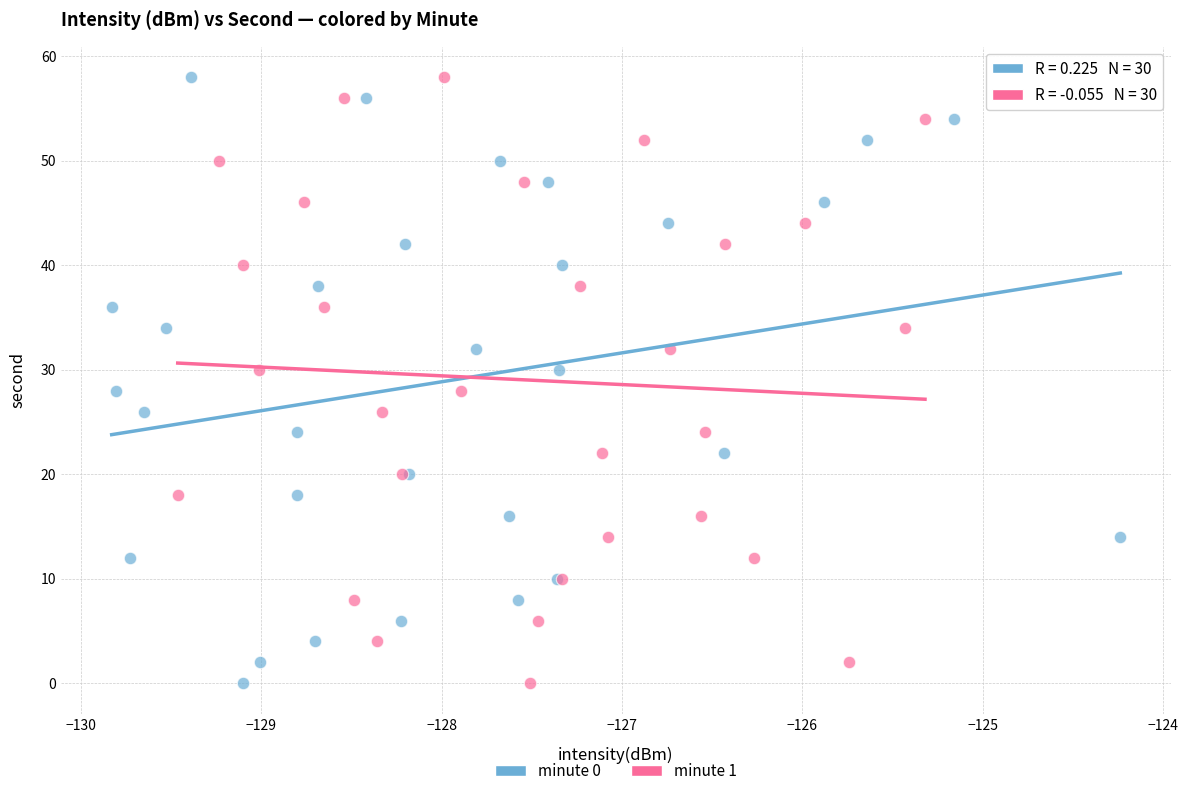

What are all the series names shown in the legend?

minute 0, minute 1